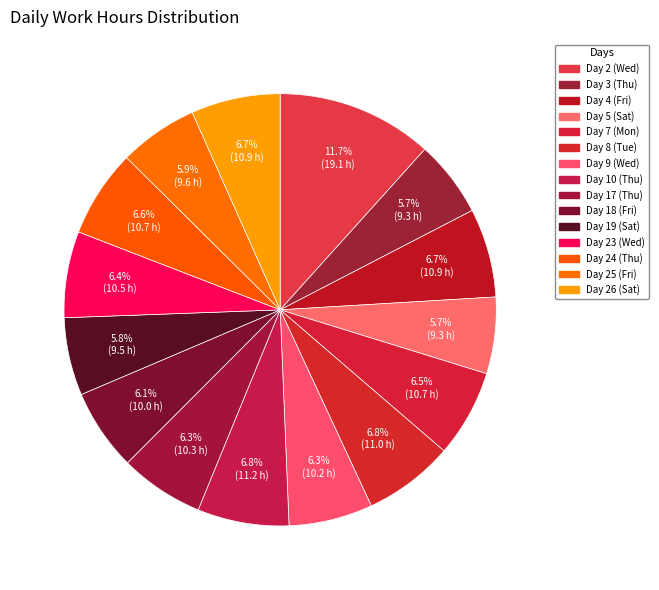

Does any single category account for the majority?

No